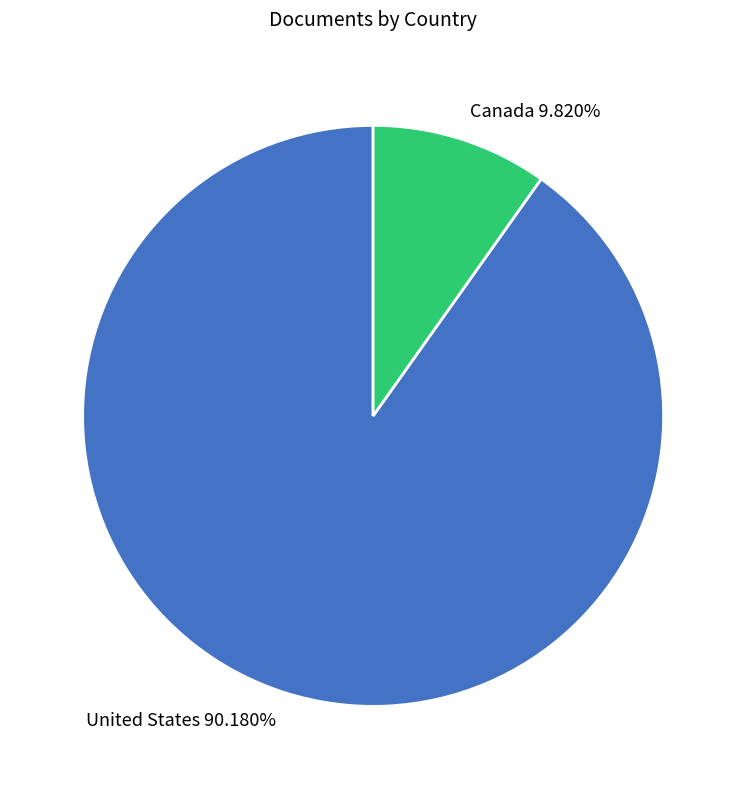

Is there any slice that represents more than half of the pie?

Yes